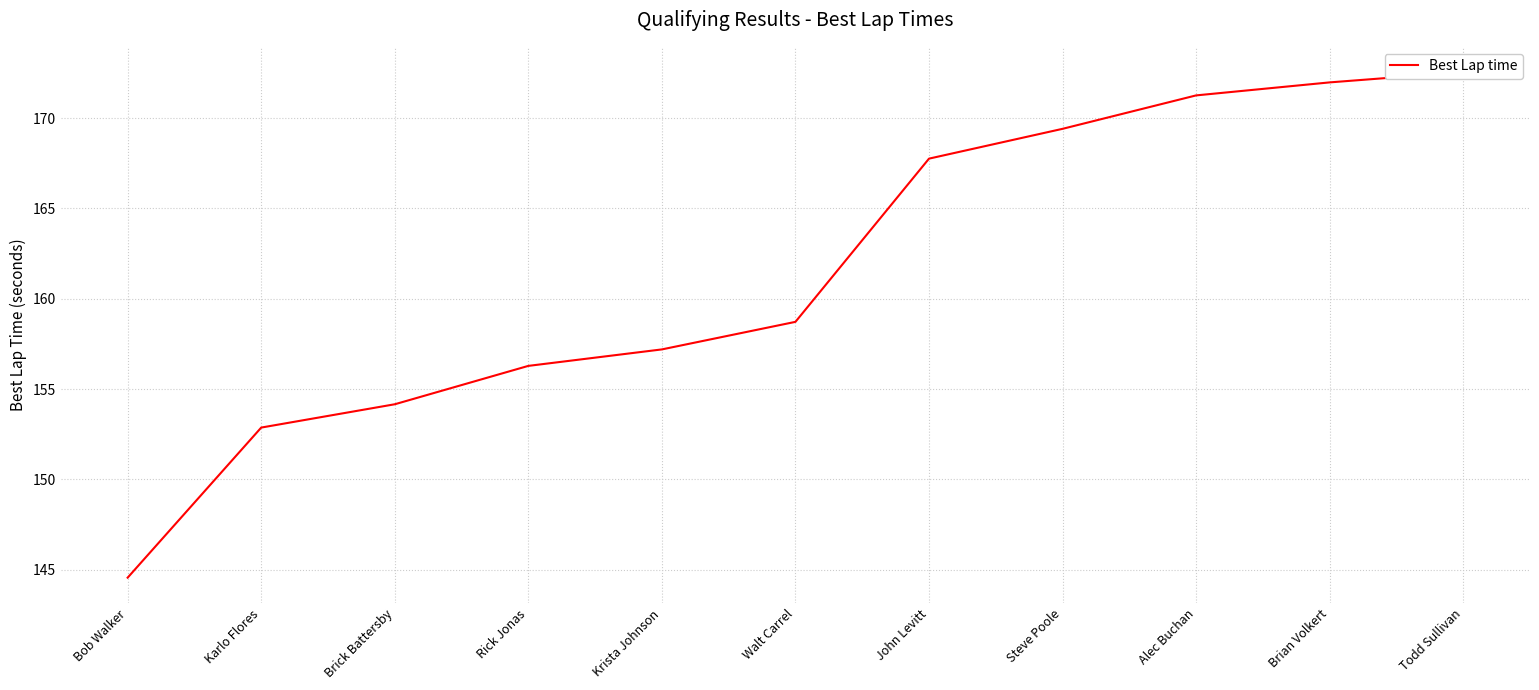

Approximately how many times larger is the value at Krista Johnson compared to John Levitt?

0.9